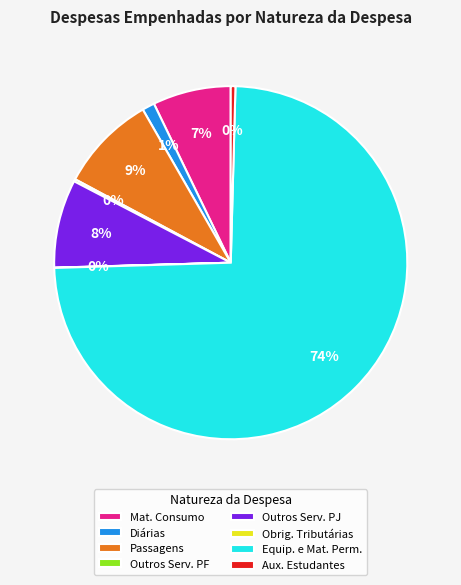

To the nearest percent, what portion does Diárias represent?

1%